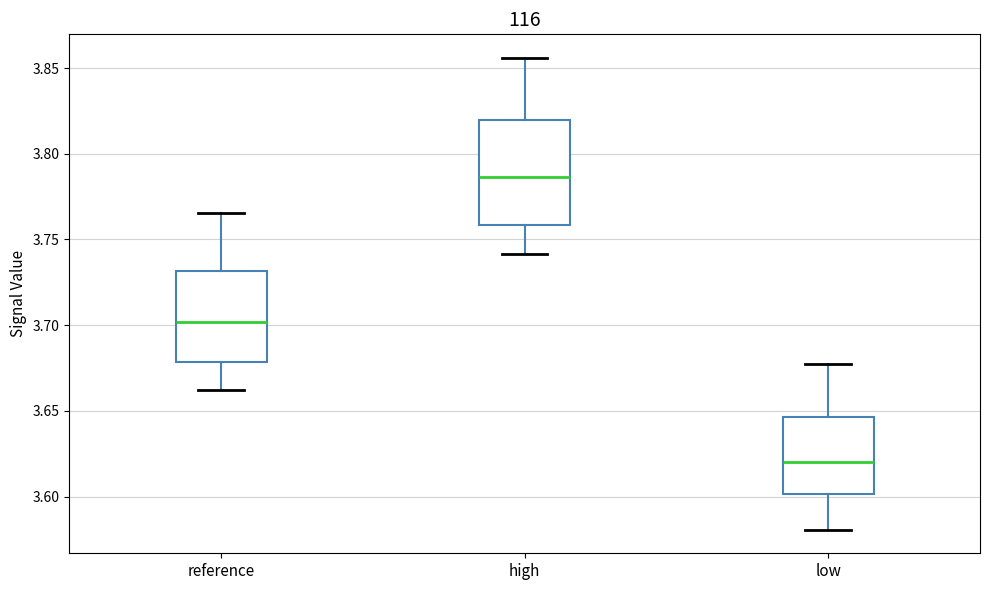

Which box's median line is the highest?

high